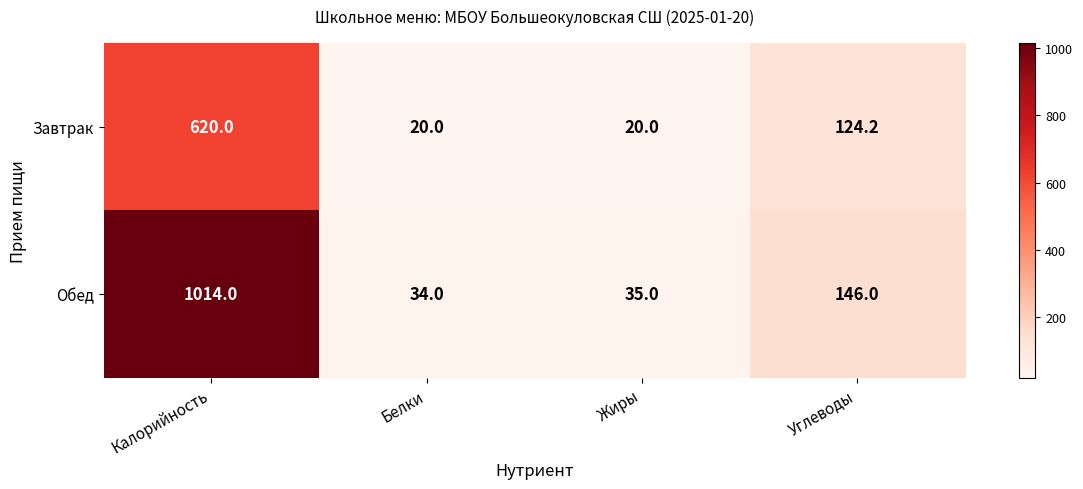

Which series has the largest range (max minus min)?

Обед